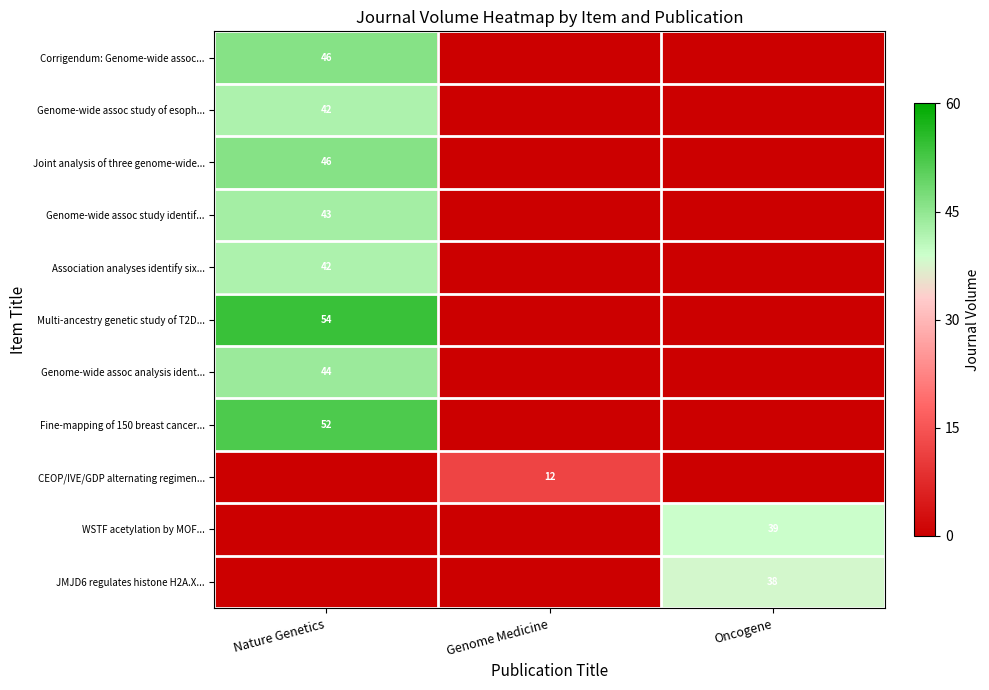

The Fine-mapping of 150 breast cancer... series shows 52 at Nature Genetics. True or false?

True